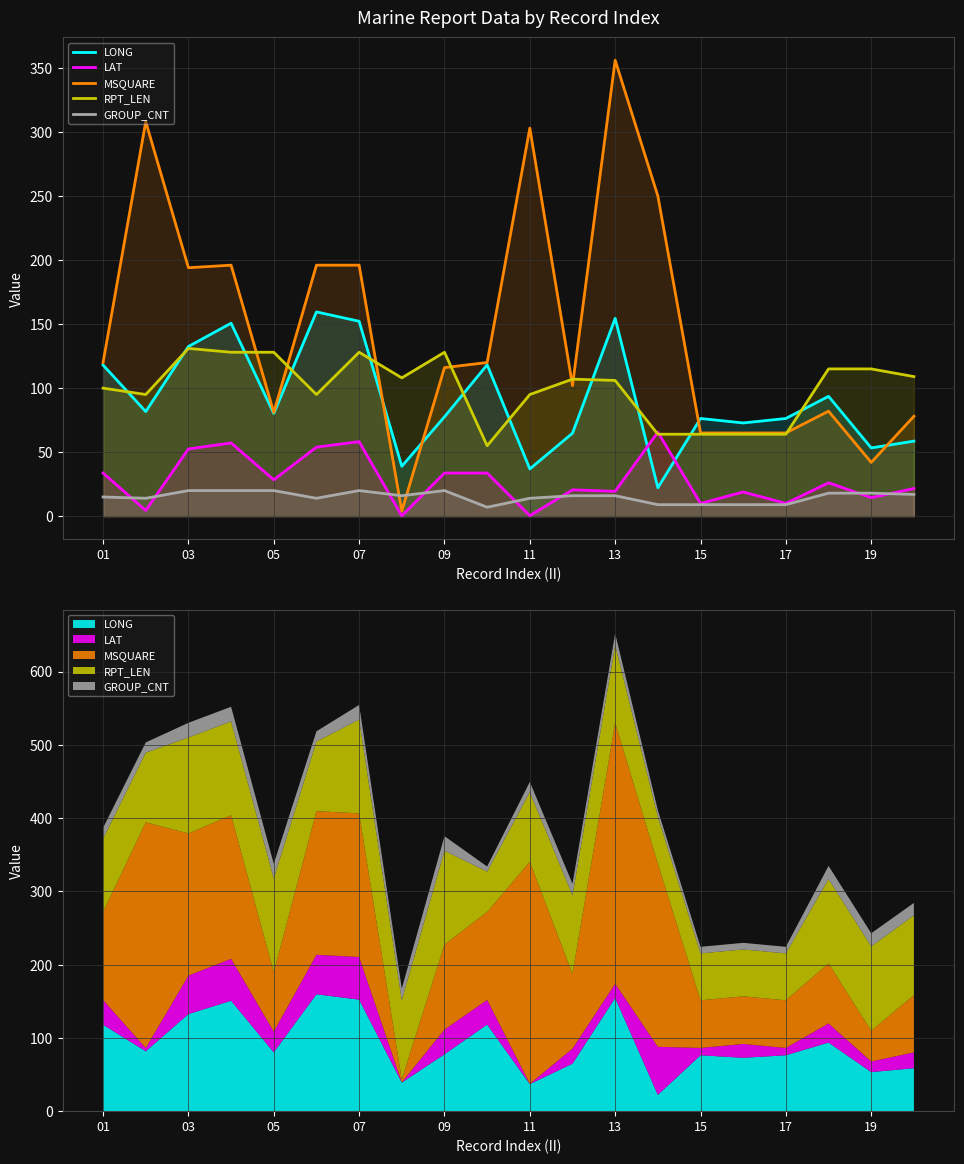

True or false: LONG and GROUP_CNT cross at least once.

False